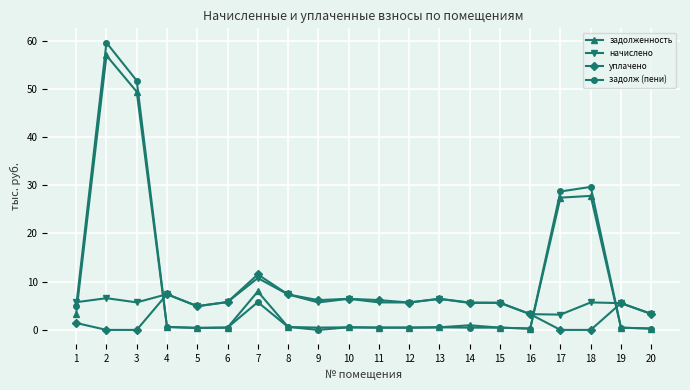

Between 3 and 9, which series saw the biggest shift?

задолж (пени)